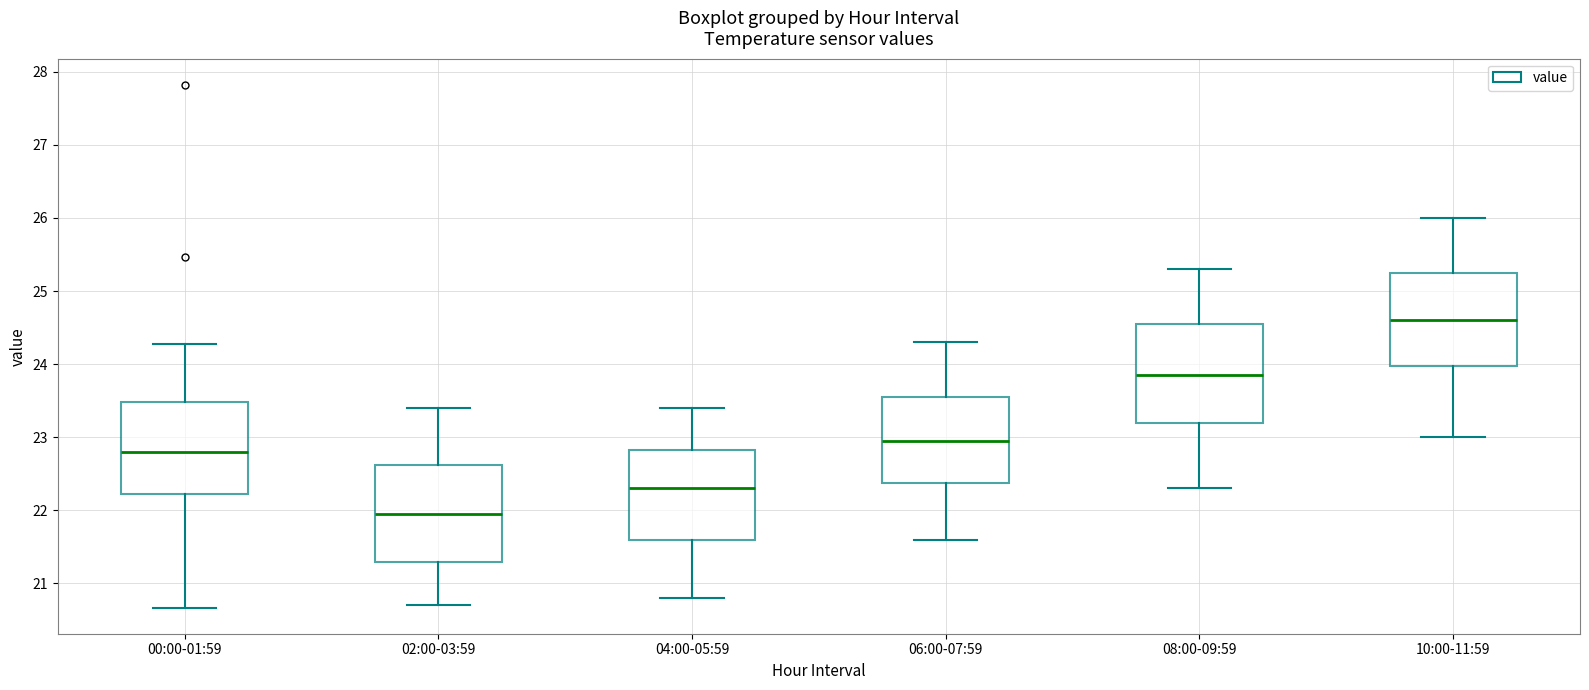

Reading left to right, read every box against the y-axis: the position of its median line, the range the box covers, and the ends of its whiskers. The values are not printed on the chart, so give them approximately, as read against the axis.

00:00-01:59: median 22.8, box 22.2 to 23.5, whiskers 20.7 to 24.3
02:00-03:59: median 22.0, box 21.3 to 22.6, whiskers 20.7 to 23.4
04:00-05:59: median 22.3, box 21.6 to 22.8, whiskers 20.8 to 23.4
06:00-07:59: median 23.0, box 22.4 to 23.6, whiskers 21.6 to 24.3
08:00-09:59: median 23.9, box 23.2 to 24.6, whiskers 22.3 to 25.3
10:00-11:59: median 24.6, box 24.0 to 25.3, whiskers 23.0 to 26.0